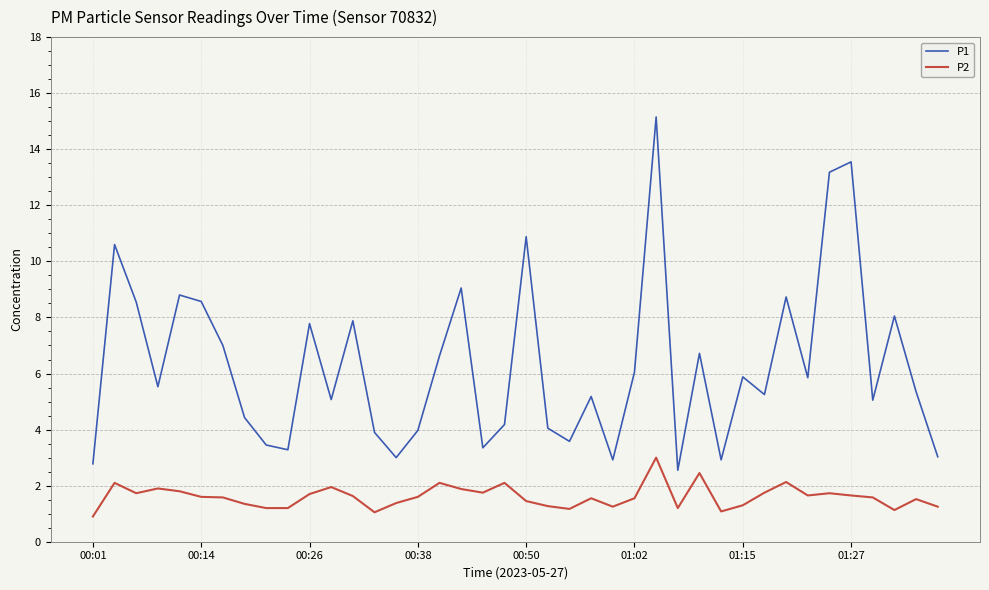

Count the number of categories in the chart.

40